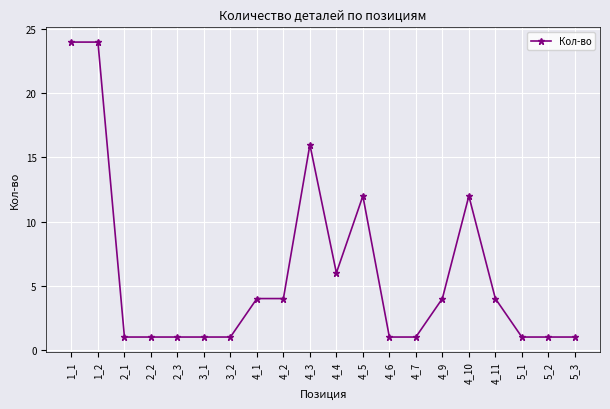

What is the label of the 11th point from the left?

4_4